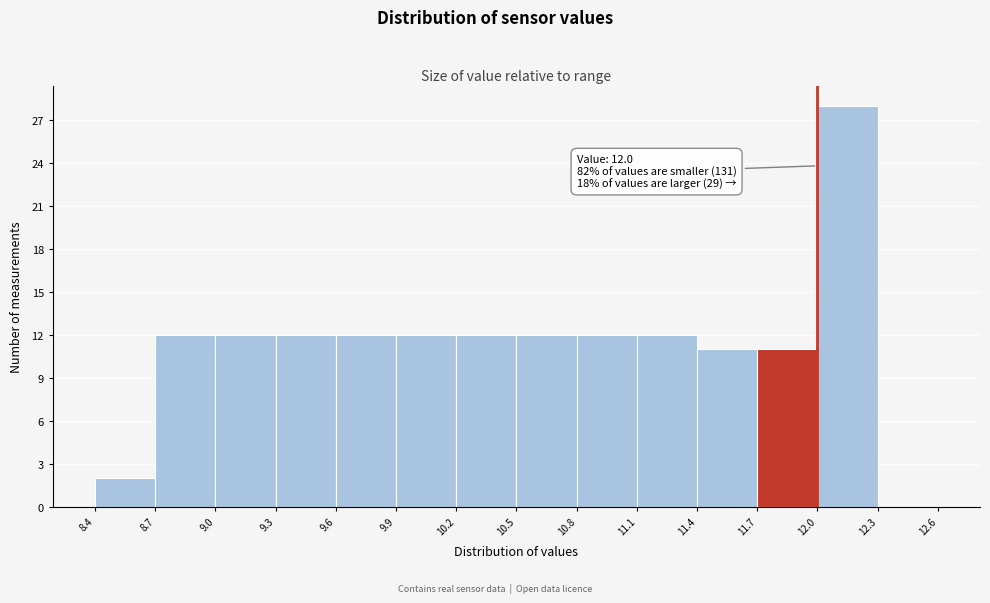

Over which range of the x-axis is the bar tallest?

12.0 to 12.3